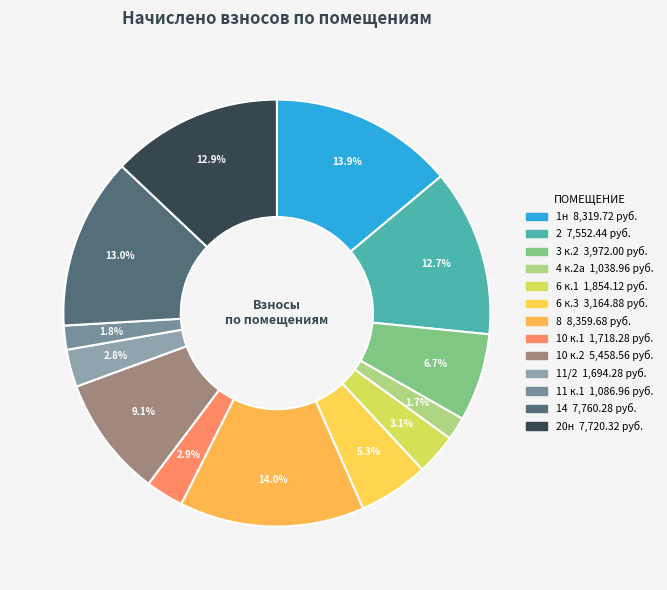

Count the number of slices in the pie.

13